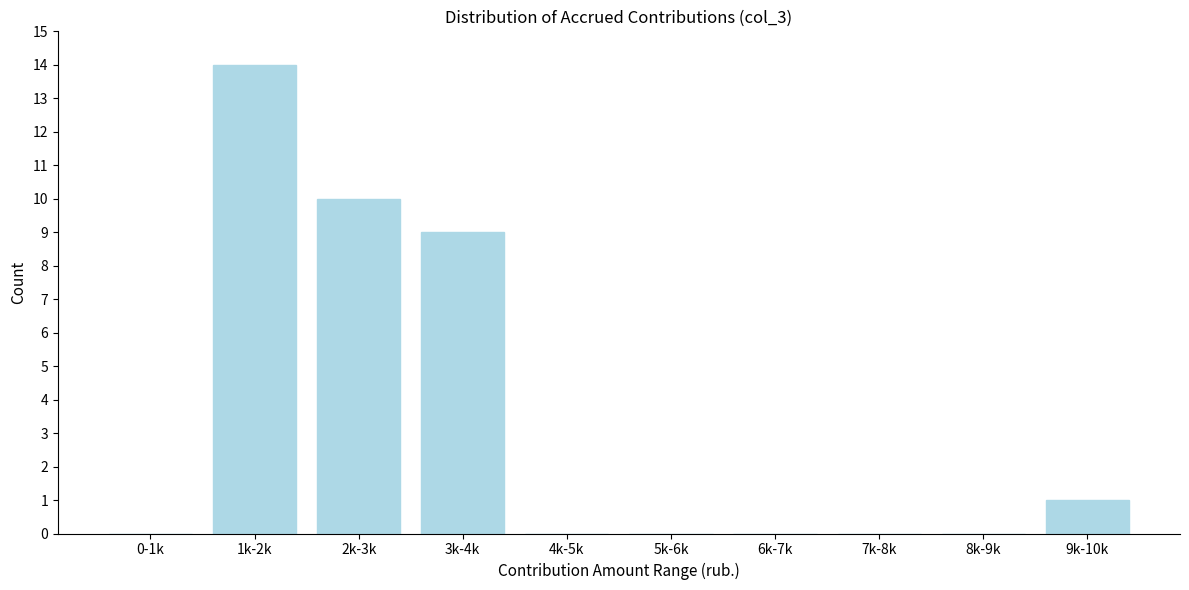

Reading left to right, list all the values displayed in this chart.

0-1k=0	1k-2k=14	2k-3k=10	3k-4k=9	4k-5k=0	5k-6k=0	6k-7k=0	7k-8k=0	8k-9k=0	9k-10k=1